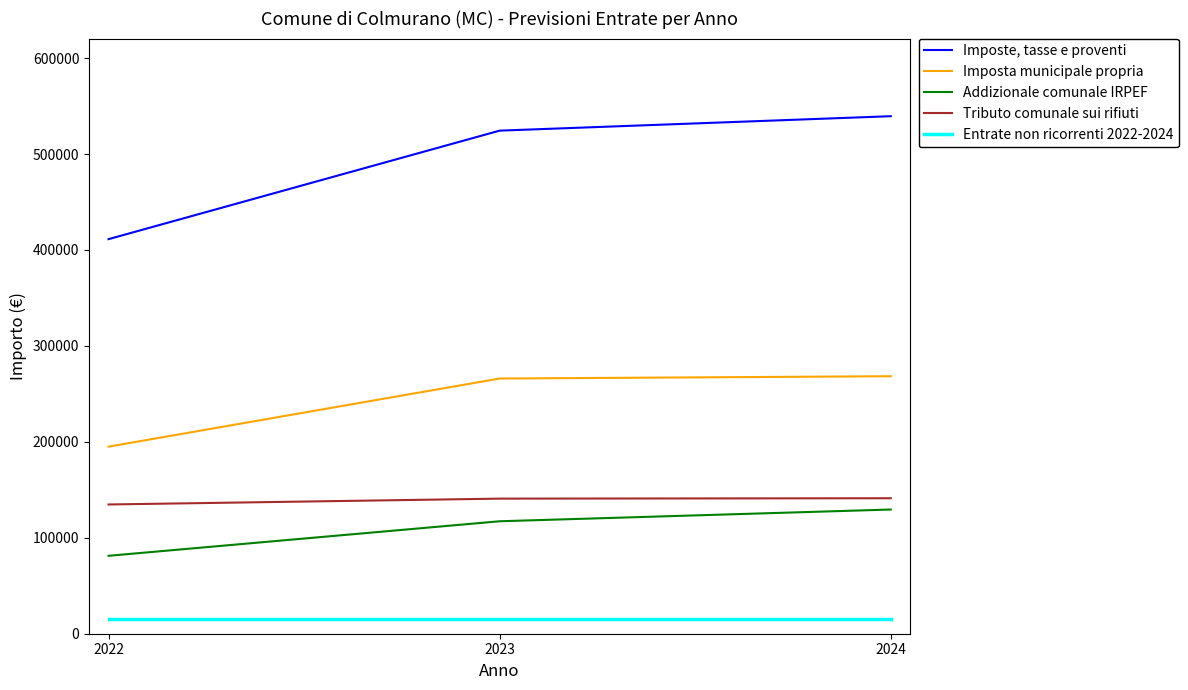

How many lines are shown in the chart?

5